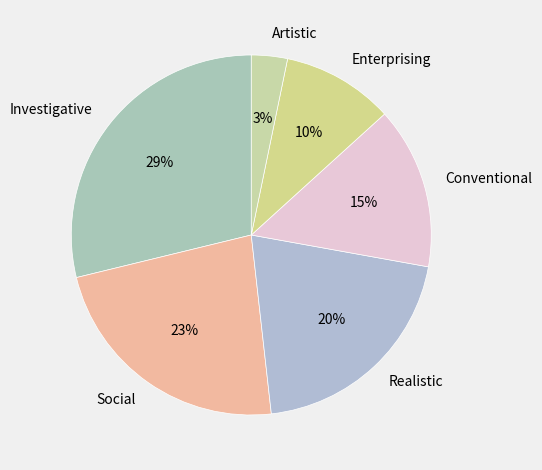

What is the largest slice in the pie chart?

Investigative